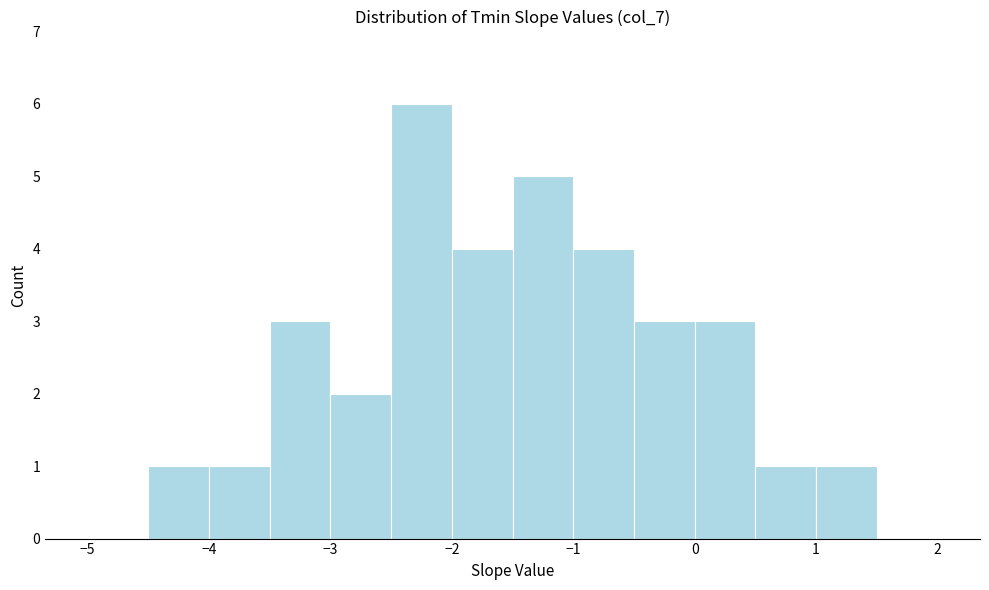

Reading left to right, transcribe this chart: for each bar, give the range it covers on the x-axis and its height. The values are not printed on the chart, so give them approximately, as read against the axis.

-5.0 to -4.5: 0
-4.5 to -4.0: 1
-4.0 to -3.5: 1
-3.5 to -3.0: 3
-3.0 to -2.5: 2
-2.5 to -2.0: 6
-2.0 to -1.5: 4
-1.5 to -1.0: 5
-1.0 to -0.5: 4
-0.5 to 0.0: 3
0.0 to 0.5: 3
0.5 to 1.0: 1
1.0 to 1.5: 1
1.5 to 2.0: 0